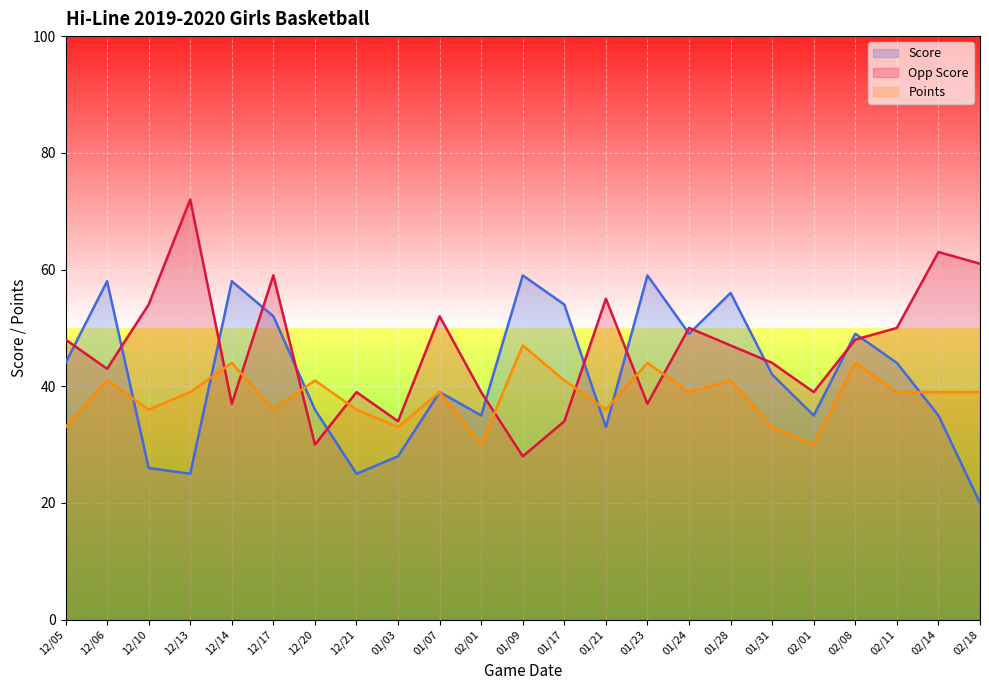

What is the approximate value of Score at 01/07, to the nearest 10?

40